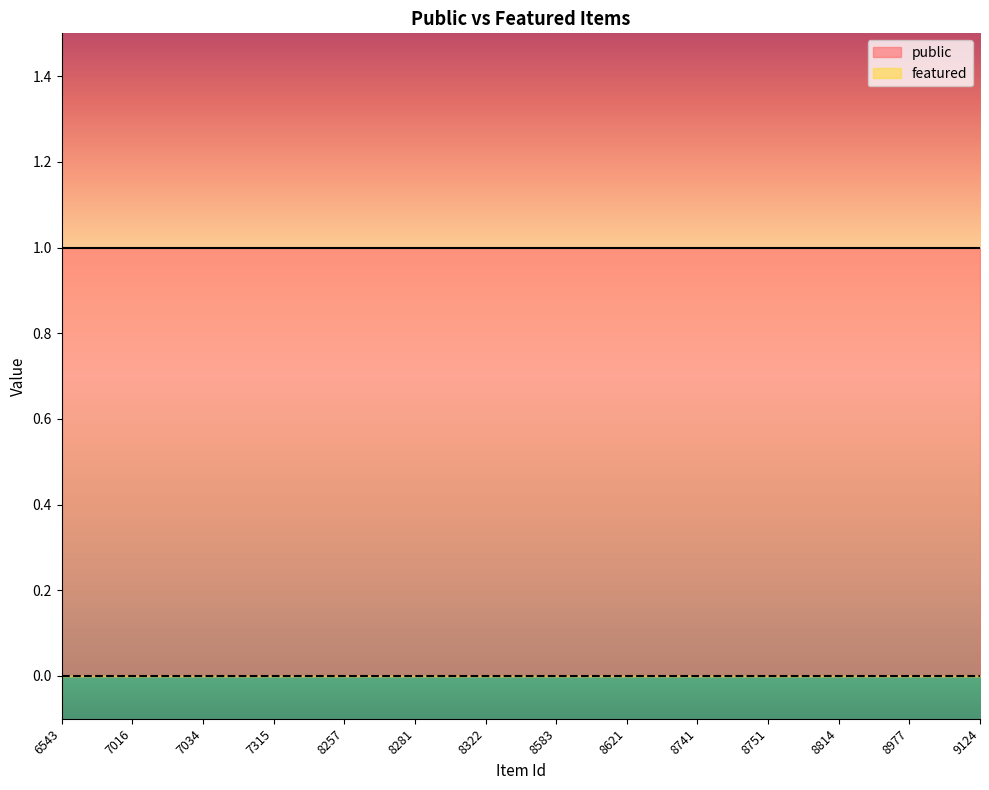

Reading left to right, list all the values displayed in this chart.

public: 1	1	1	1	1	1	1	1	1	1	1	1	1	1
featured: 0	0	0	0	0	0	0	0	0	0	0	0	0	0